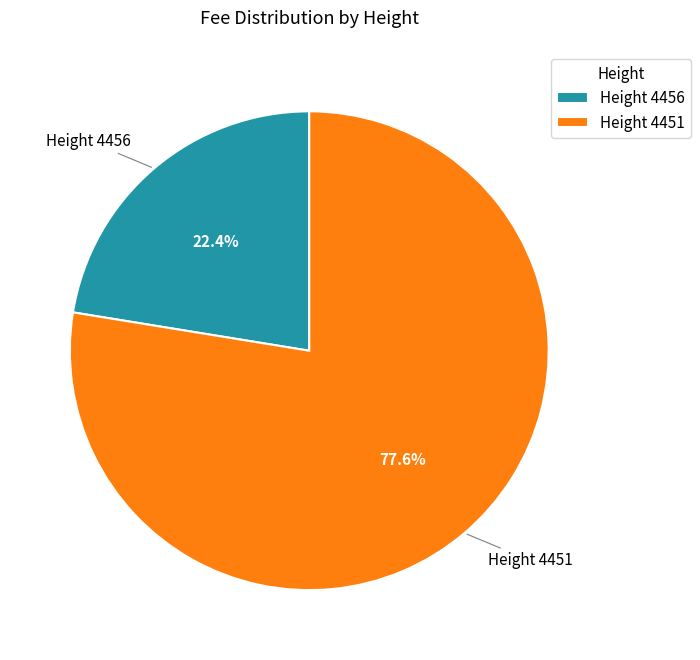

What is the total percentage of Height 4451 and Height 4456?

100.0%